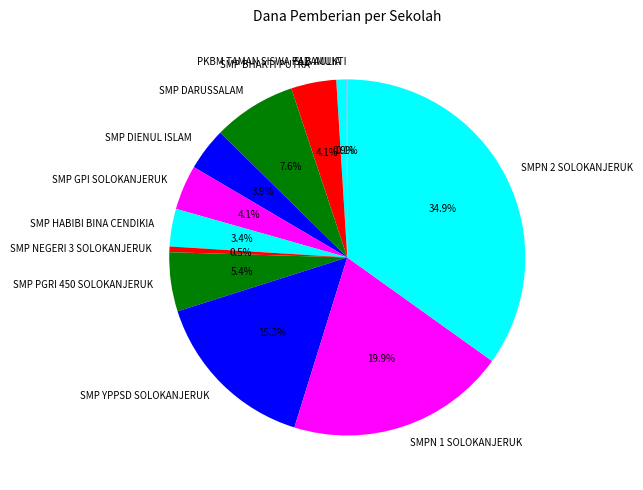

The SMP YPPSD SOLOKANJERUK slice represents 10% of the pie. True or false?

False